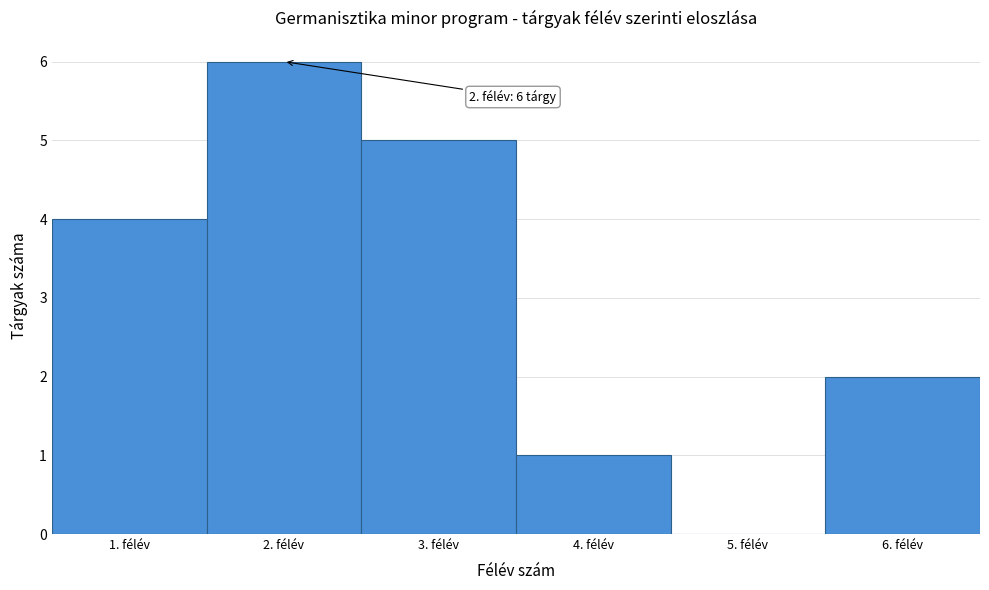

Which range on the x-axis has the tallest bar?

1.5 to 2.5